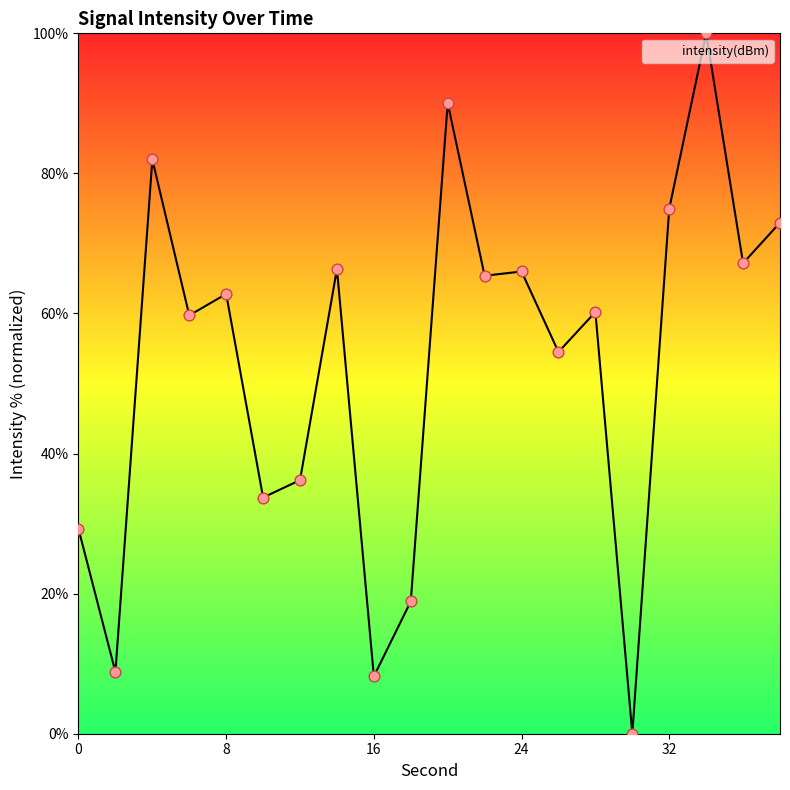

What is the maximum value shown in the chart?

100.0